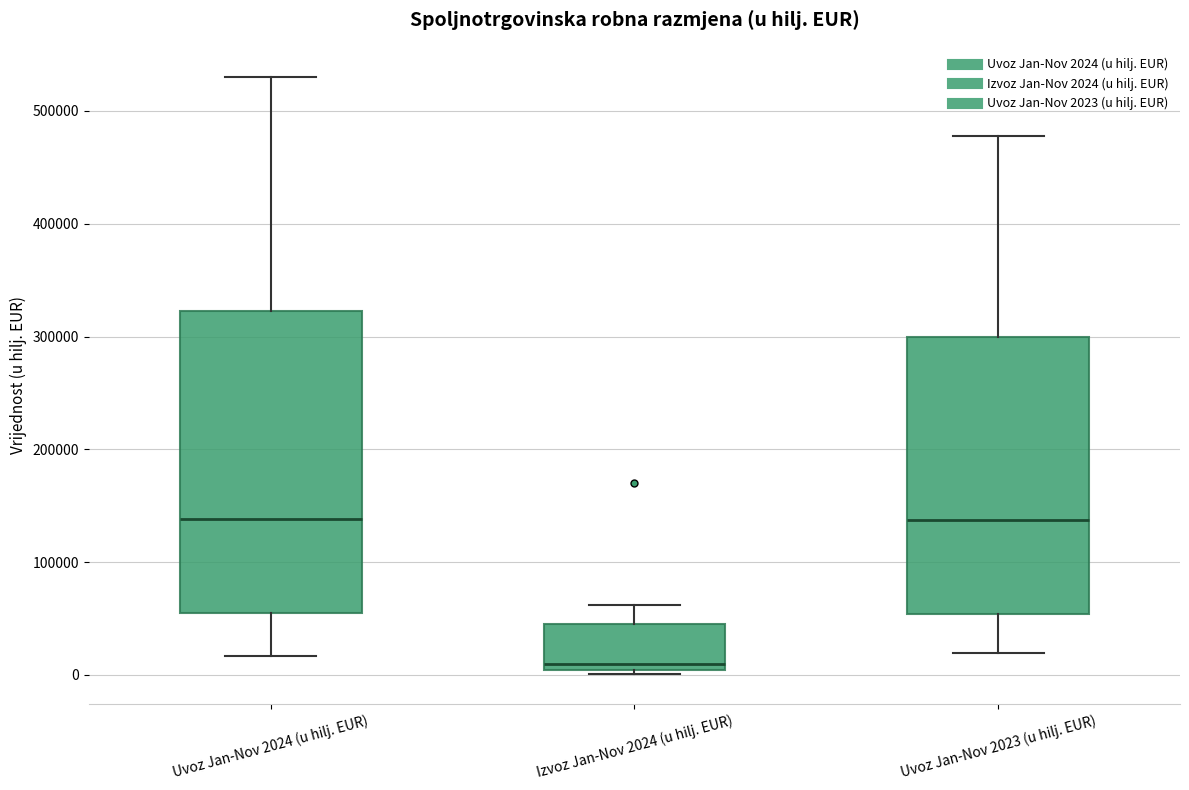

Where does the lower whisker of the box for Uvoz Jan-Nov 2023 (u hilj. EUR) end on the y-axis? The values are not printed on the chart, so give them approximately, as read against the axis.

20000